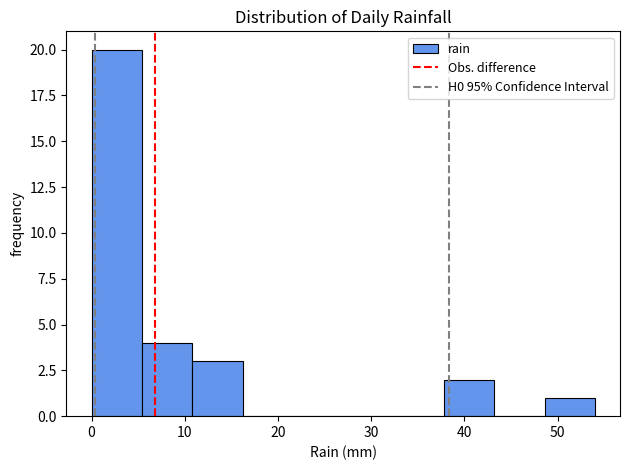

Reading left to right, list every bar in this chart as the range it spans on the x-axis followed by its height. Neither the bar edges nor the heights are printed on the chart, so give them approximately, as read against the axes.

0.0 to 5.4: 20
5.4 to 10.8: 4
10.8 to 16.2: 3
16.2 to 21.6: 0
21.6 to 27.0: 0
27.0 to 32.4: 0
32.4 to 37.8: 0
37.8 to 43.2: 2
43.2 to 48.6: 0
48.6 to 54.0: 1